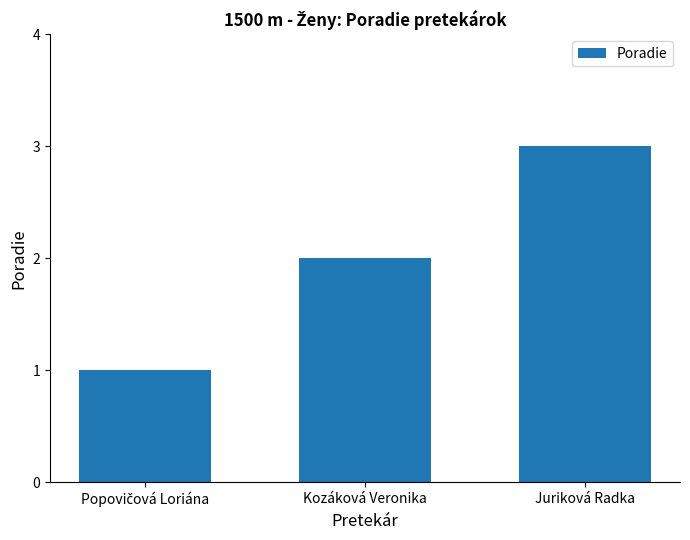

What is the label of the 2nd bar from the right?

Kozáková Veronika